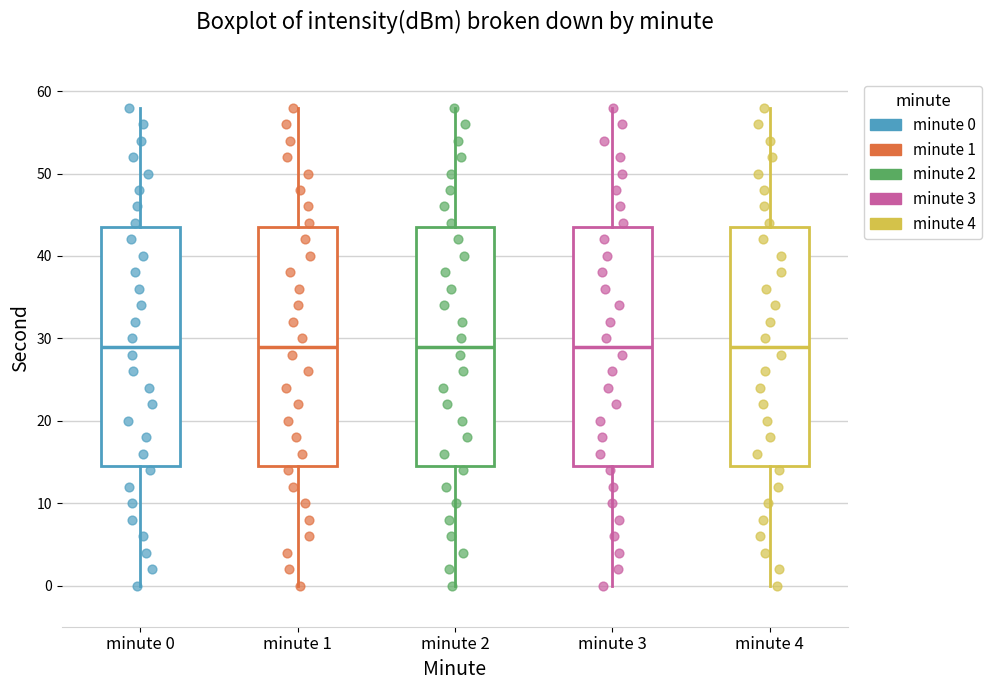

Reading left to right, read every box against the y-axis: the position of its median line, the range the box covers, and the ends of its whiskers. The values are not printed on the chart, so give them approximately, as read against the axis.

minute 0: median 29, box 15 to 44, whiskers 0 to 58
minute 1: median 29, box 15 to 44, whiskers 0 to 58
minute 2: median 29, box 15 to 44, whiskers 0 to 58
minute 3: median 29, box 15 to 44, whiskers 0 to 58
minute 4: median 29, box 15 to 44, whiskers 0 to 58